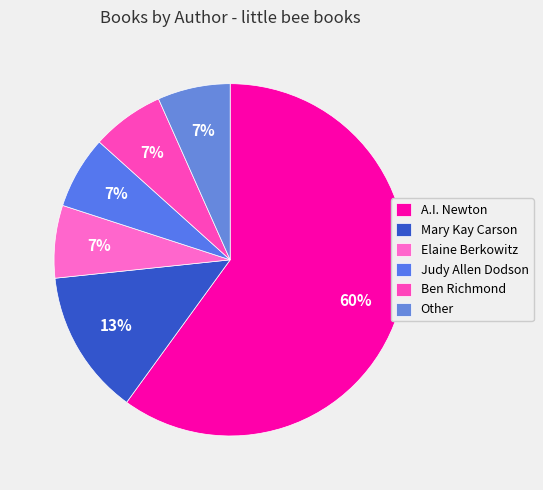

What is the smallest slice in the pie chart?

Elaine Berkowitz